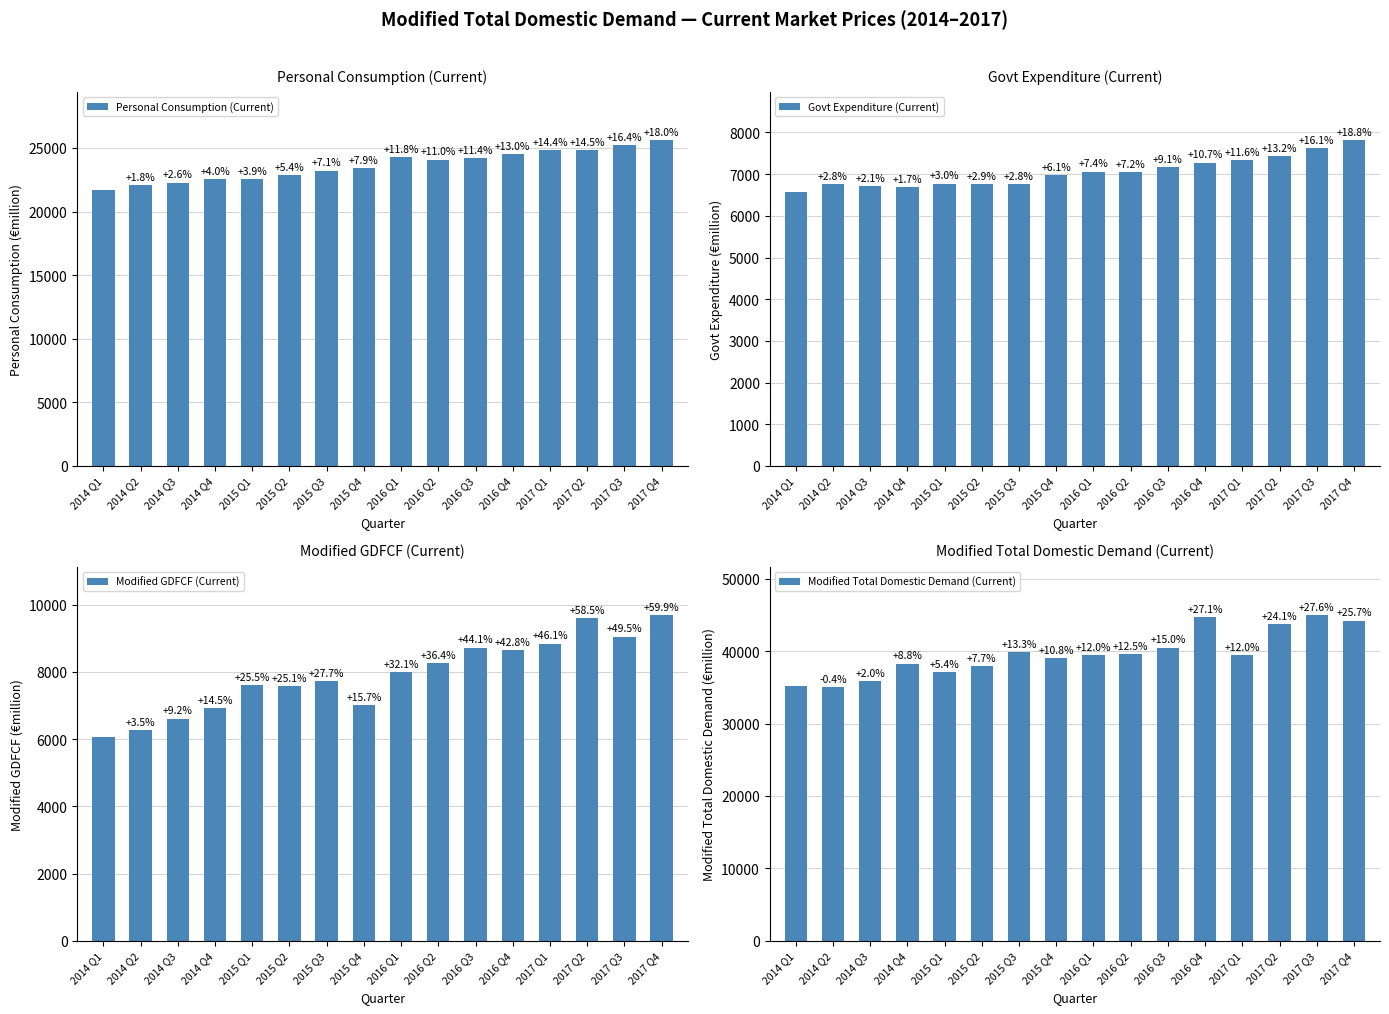

Are the bars grouped side by side (vs. stacked)?

Yes